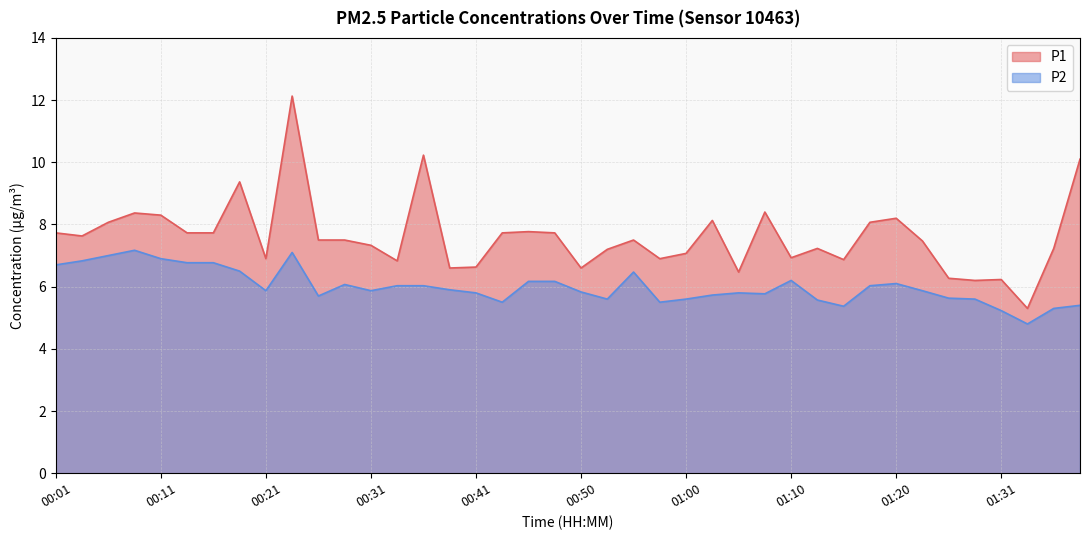

How many distinct data groups are displayed?

2